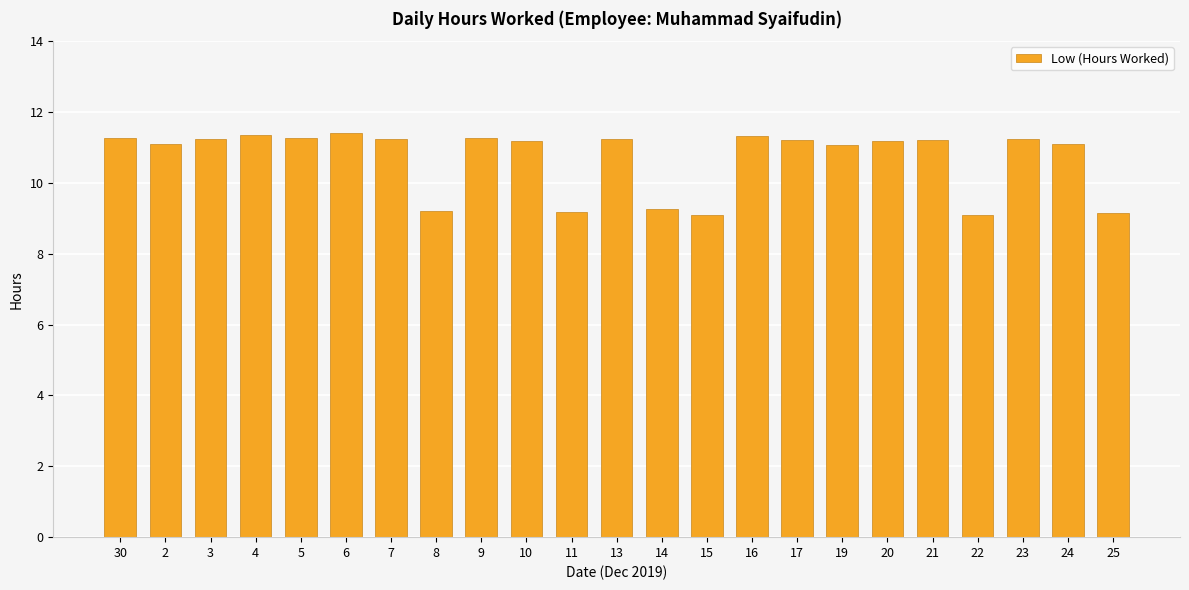

What is the change in value from 30 to 25?

-2.1